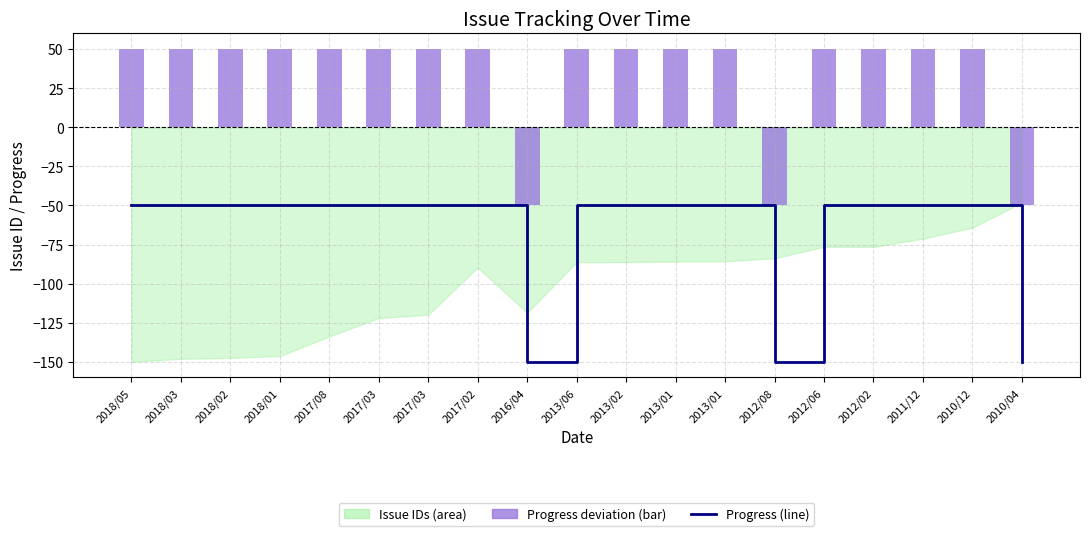

What is the minimum value shown in the chart?

-150